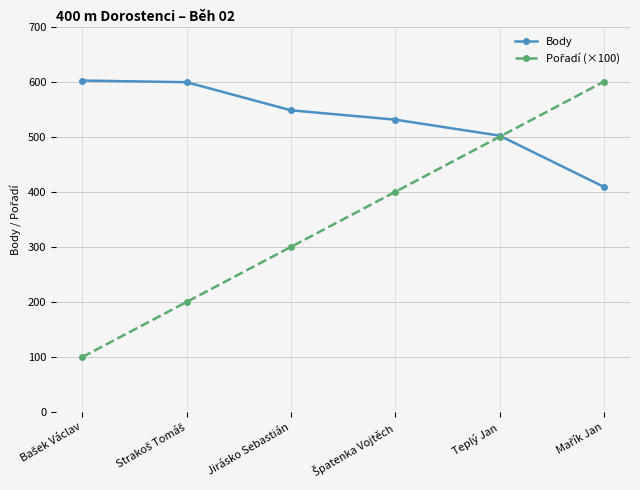

What is the maximum value for Body?

602